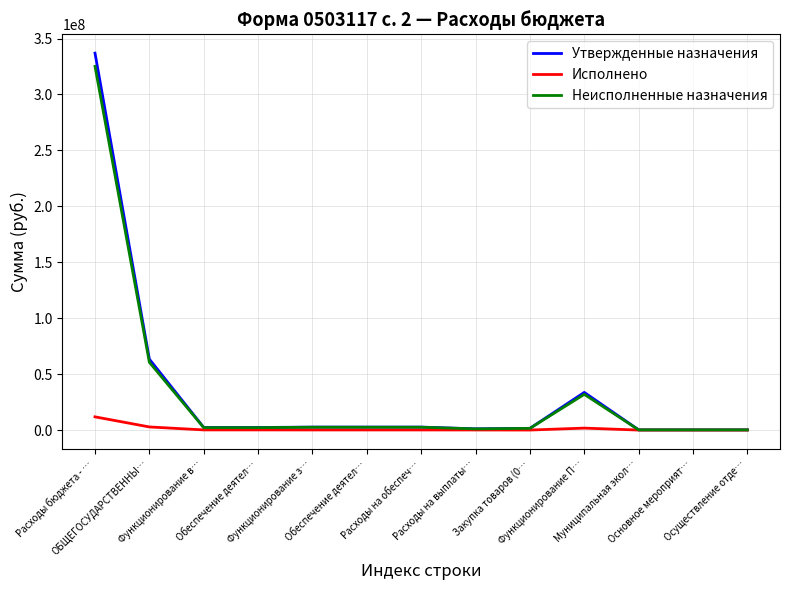

True or false: Неисполненные назначения has a value of 60594528.6 at ОБЩЕГОСУДАРСТВЕННЫ….

True